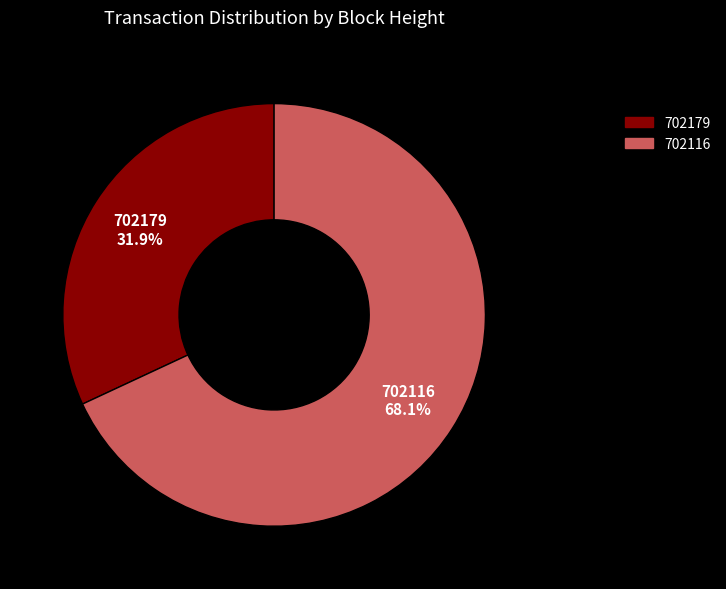

To the nearest percent, what is the difference between the largest and smallest slice percentages?

36%